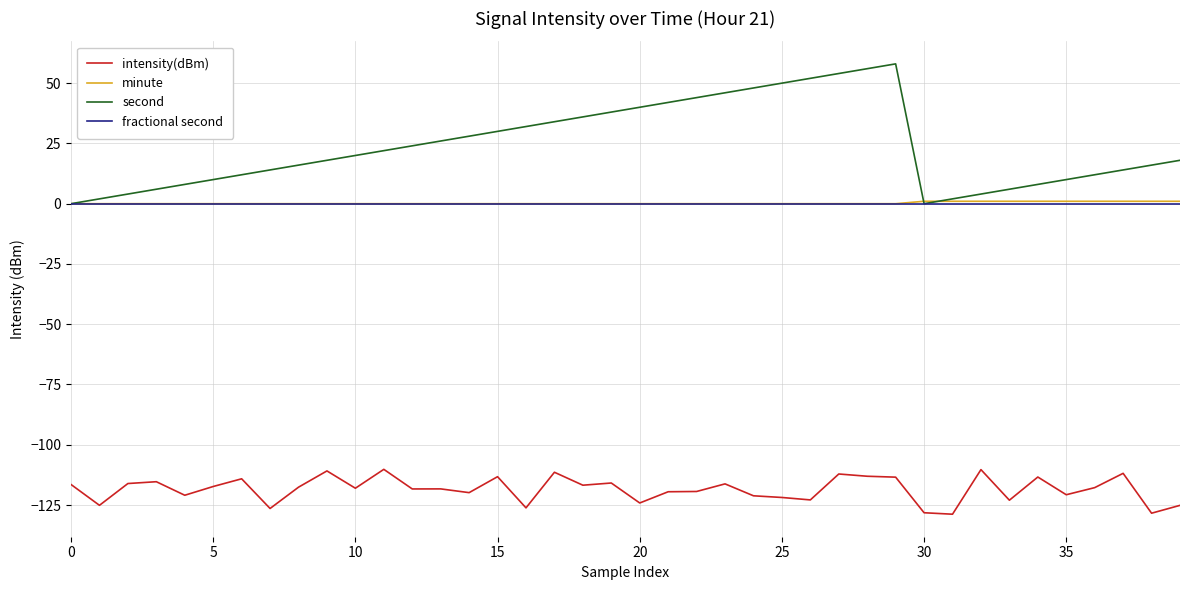

What is the smallest value displayed?

-128.8